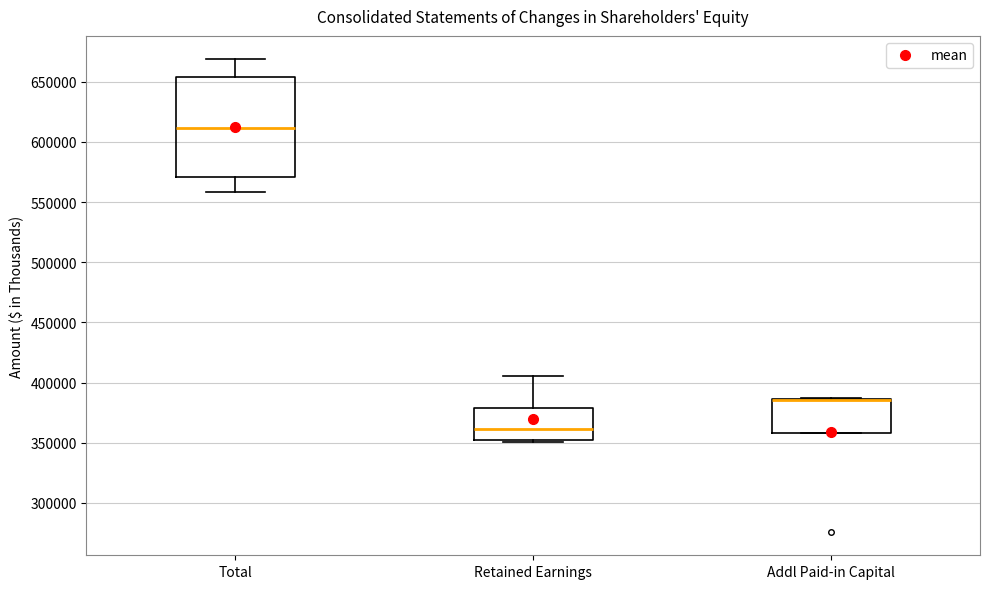

Where is the upper edge of the box for Addl Paid-in Capital on the y-axis? The values are not printed on the chart, so give them approximately, as read against the axis.

385000